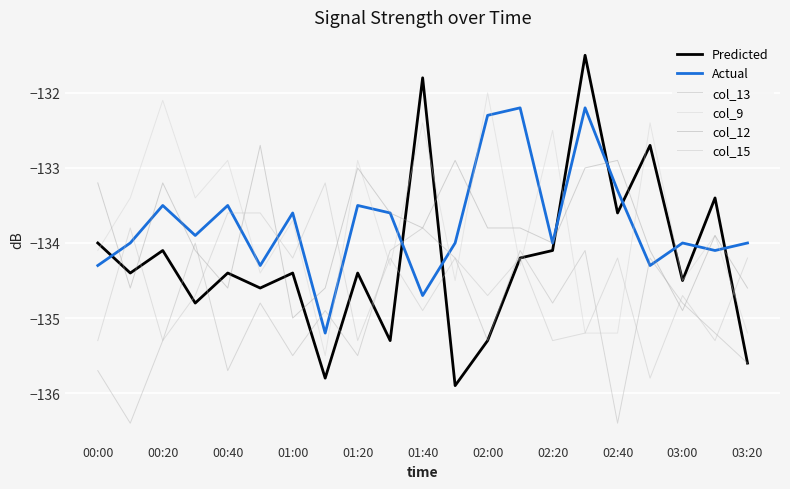

How many lines are shown in the chart?

6